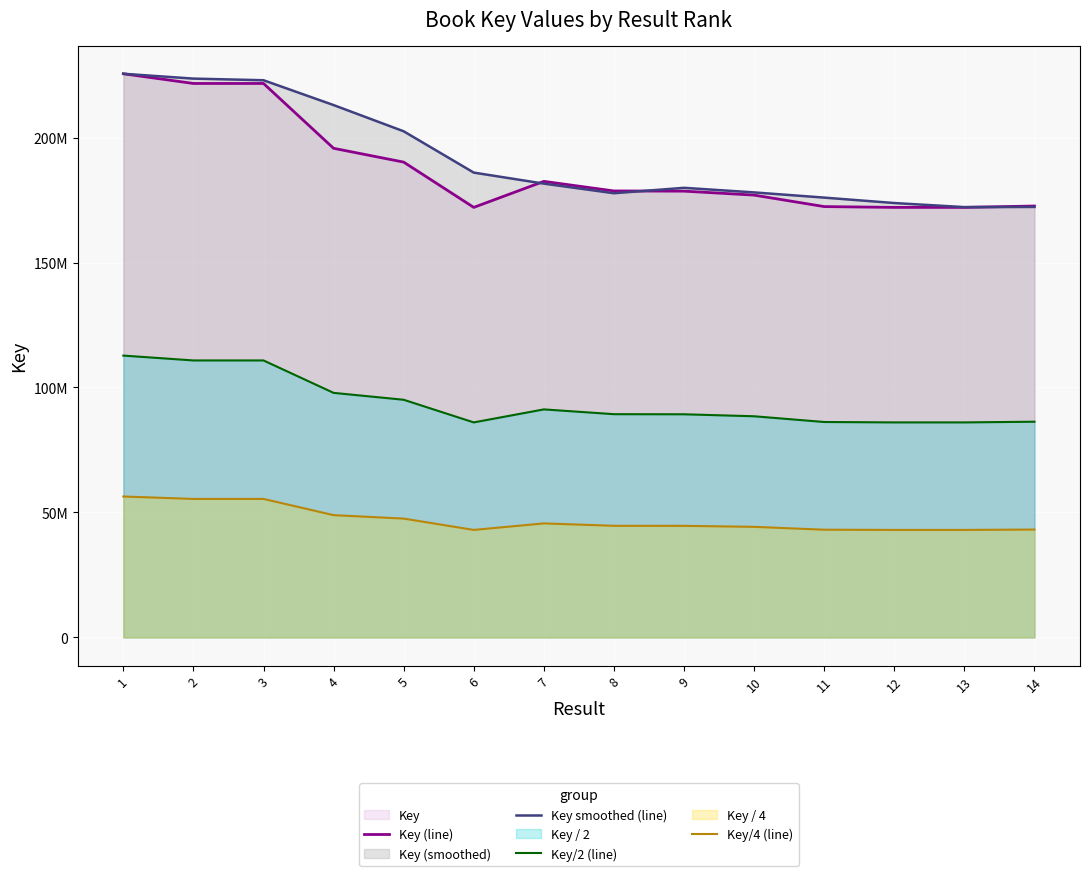

Which series has the largest total across all categories?

Key smoothed (line)